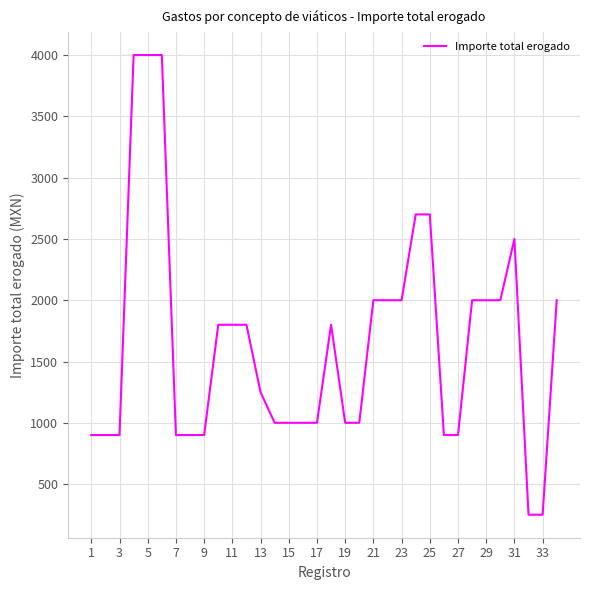

What is the maximum value shown in the chart?

4000